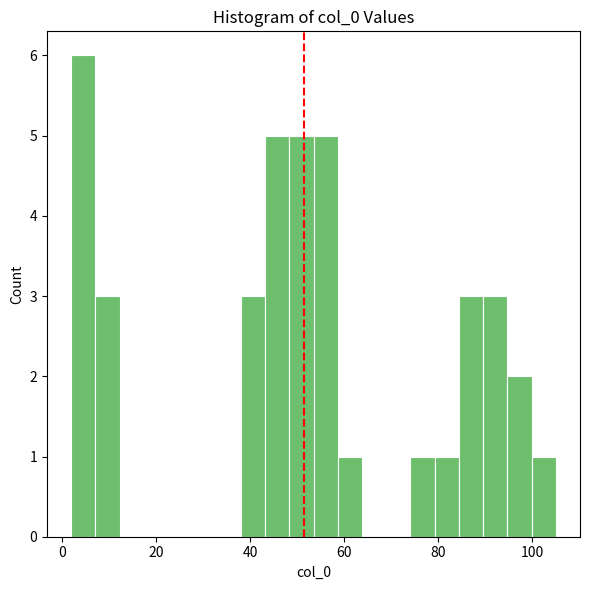

Read against the x-axis, roughly where is the centre of the tallest bar?

4